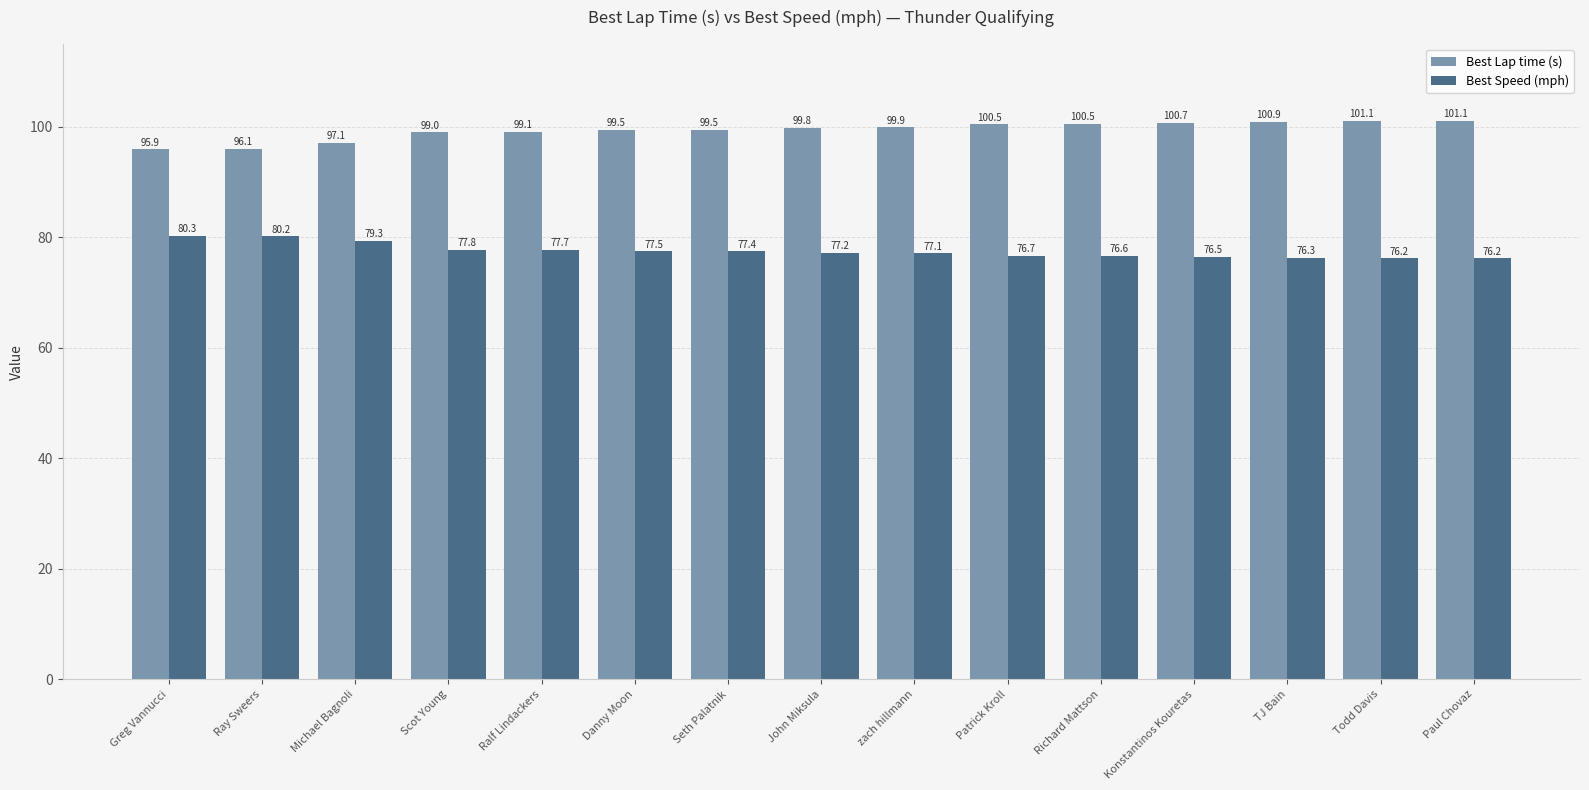

Reading left to right, extract all data points from this chart.

Best Lap time (s): Greg Vannucci=95.9	Ray Sweers=96.1	Michael Bagnoli=97.1	Scot Young=99.0	Ralf Lindackers=99.1	Danny Moon=99.5	Seth Palatnik=99.5	John Miksula=99.8	zach hillmann=99.9	Patrick Kroll=100.5	Richard Mattson=100.5	Konstantinos Kouretas=100.7	TJ Bain=100.9	Todd Davis=101.1	Paul Chovaz=101.1
Best Speed (mph): Greg Vannucci=80.3	Ray Sweers=80.2	Michael Bagnoli=79.3	Scot Young=77.8	Ralf Lindackers=77.7	Danny Moon=77.5	Seth Palatnik=77.4	John Miksula=77.2	zach hillmann=77.1	Patrick Kroll=76.7	Richard Mattson=76.6	Konstantinos Kouretas=76.5	TJ Bain=76.3	Todd Davis=76.2	Paul Chovaz=76.2